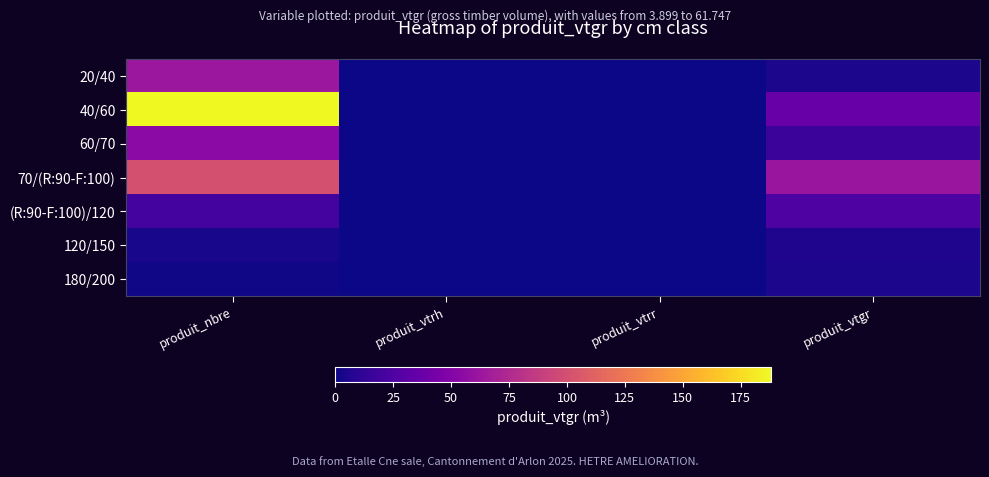

At how many categories does at least one series exceed 82?

1